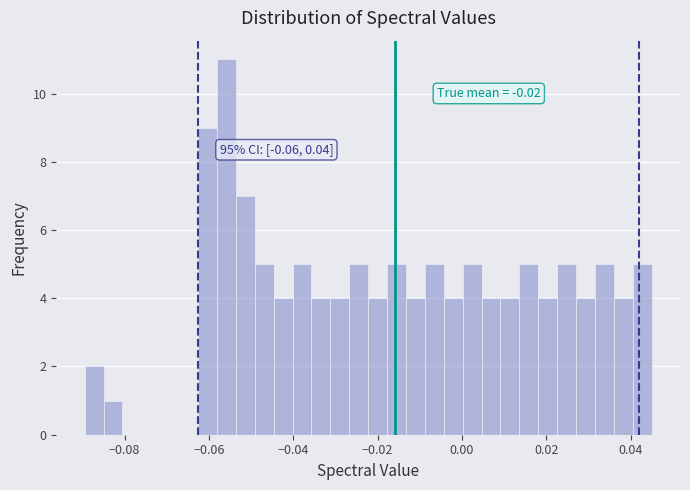

Around what value on the x-axis is the tallest bar? Give the approximate position of its centre, as read against the axis.

-0.056